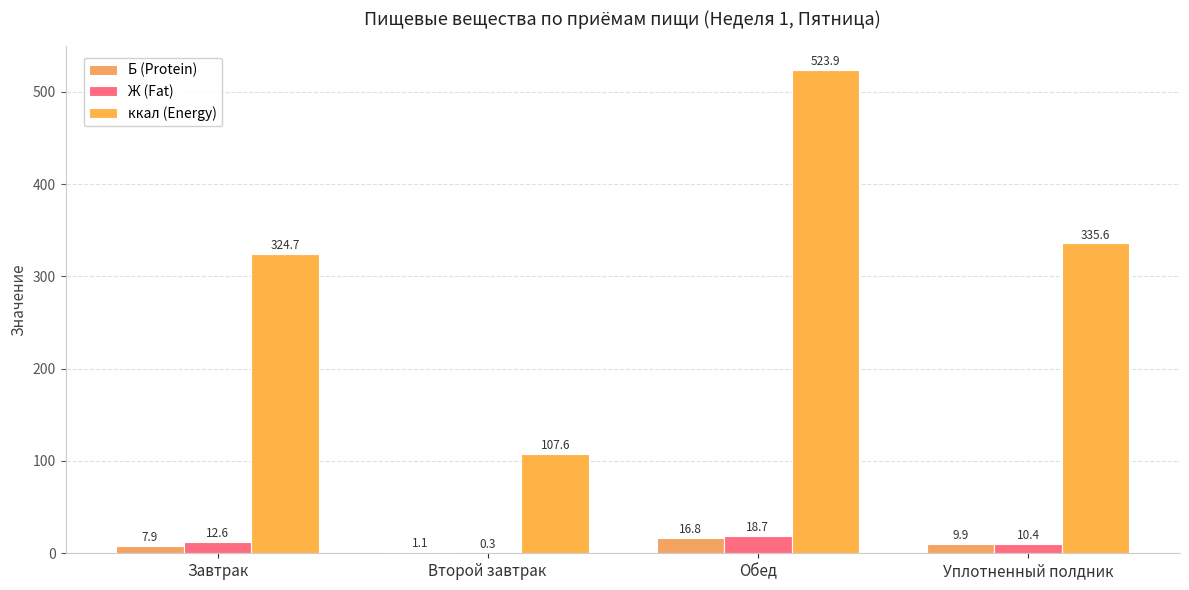

Does the chart contain stacked bars?

No